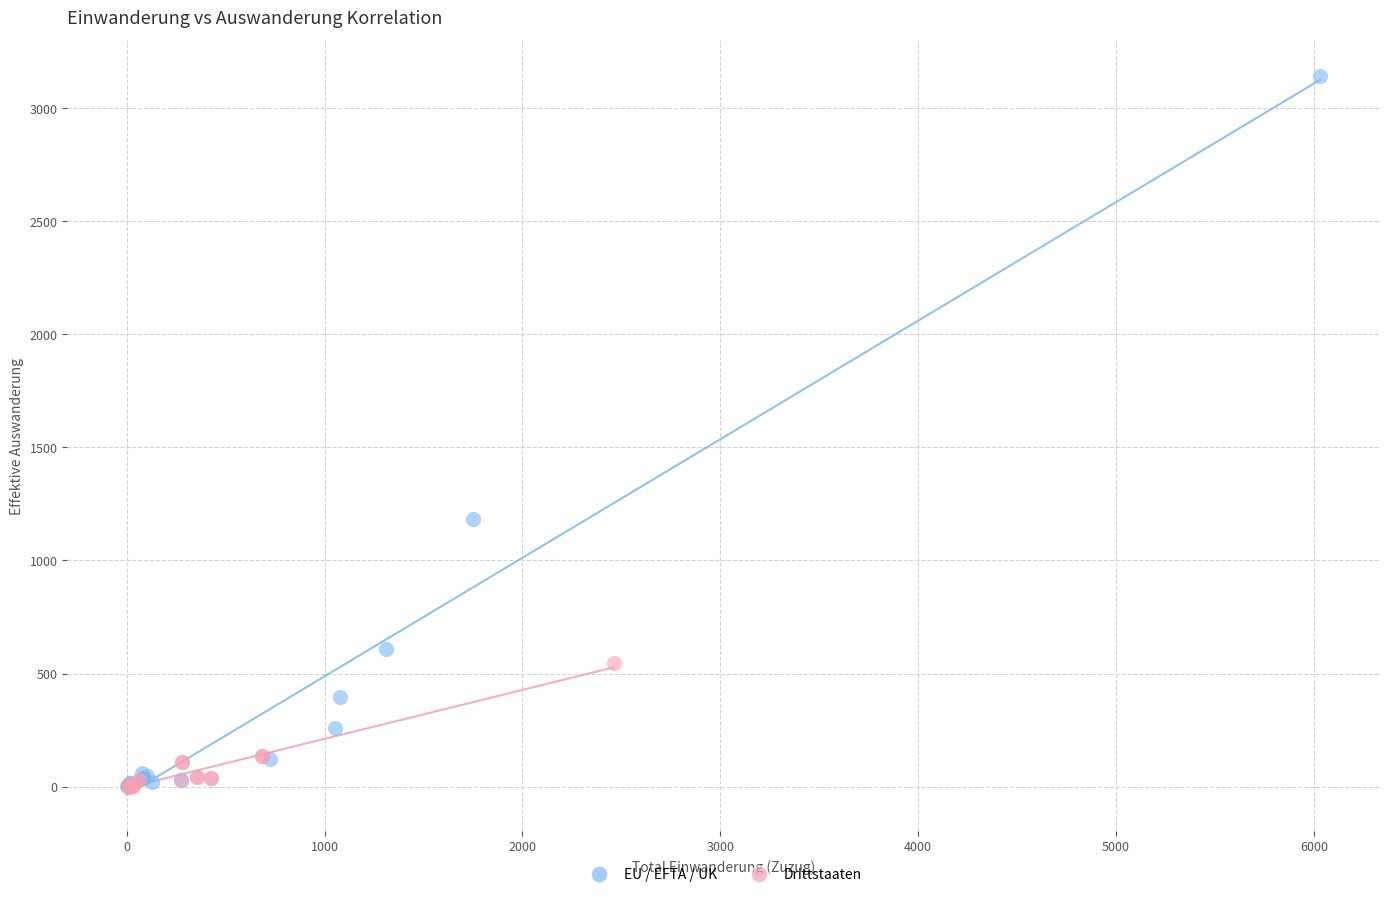

Which series has the widest spread of Y values?

EU / EFTA / UK